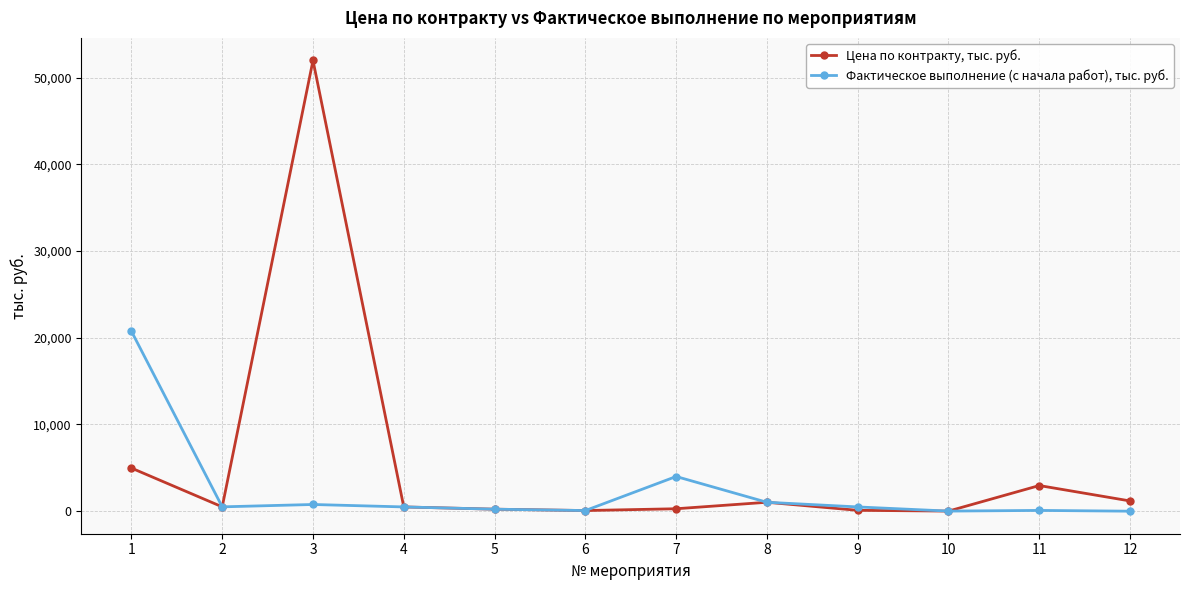

At which category does Цена по контракту, тыс. руб. reach its first local valley?

2